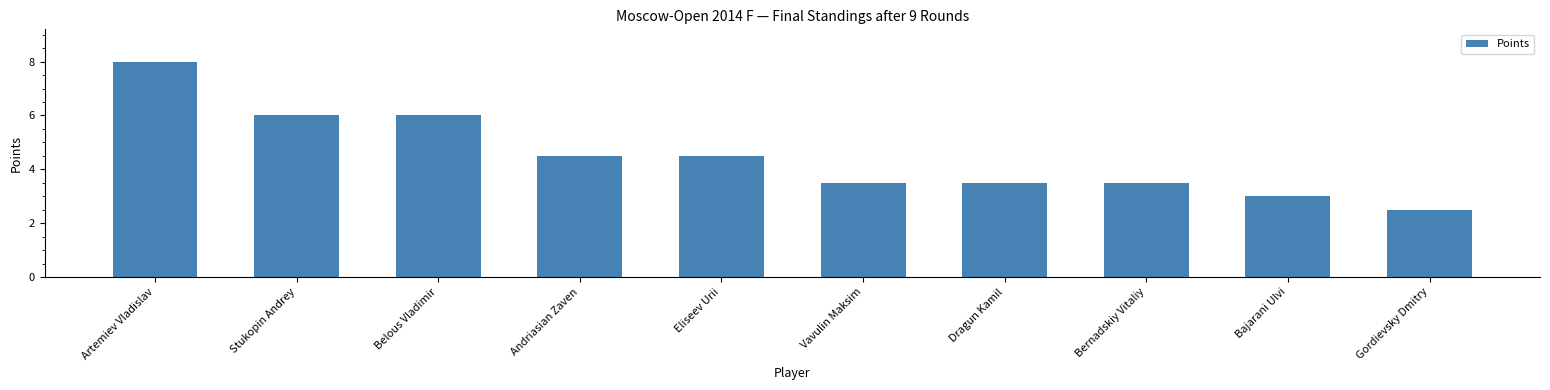

Does the chart contain any negative values?

No